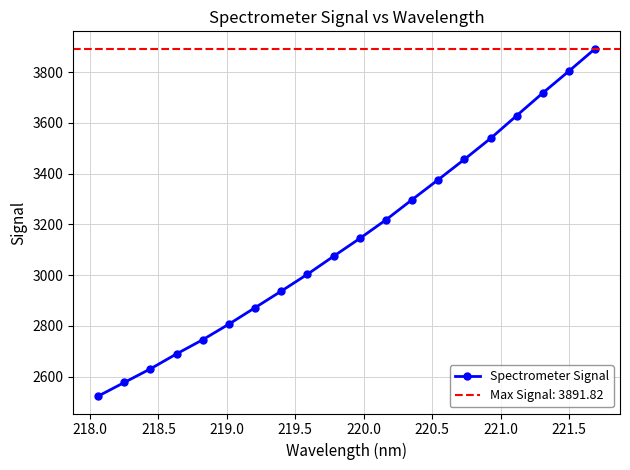

True or false: Spectrometer Signal has more than 2 interior local peaks.

False